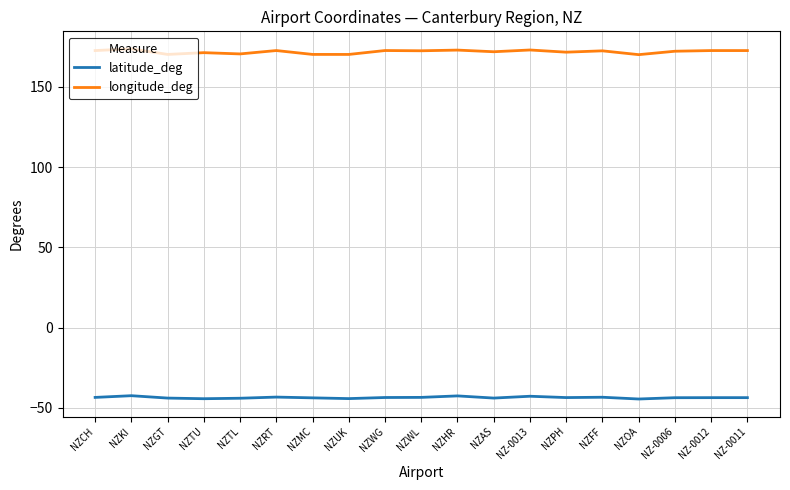

What is the total value across all series at NZUK?

125.9